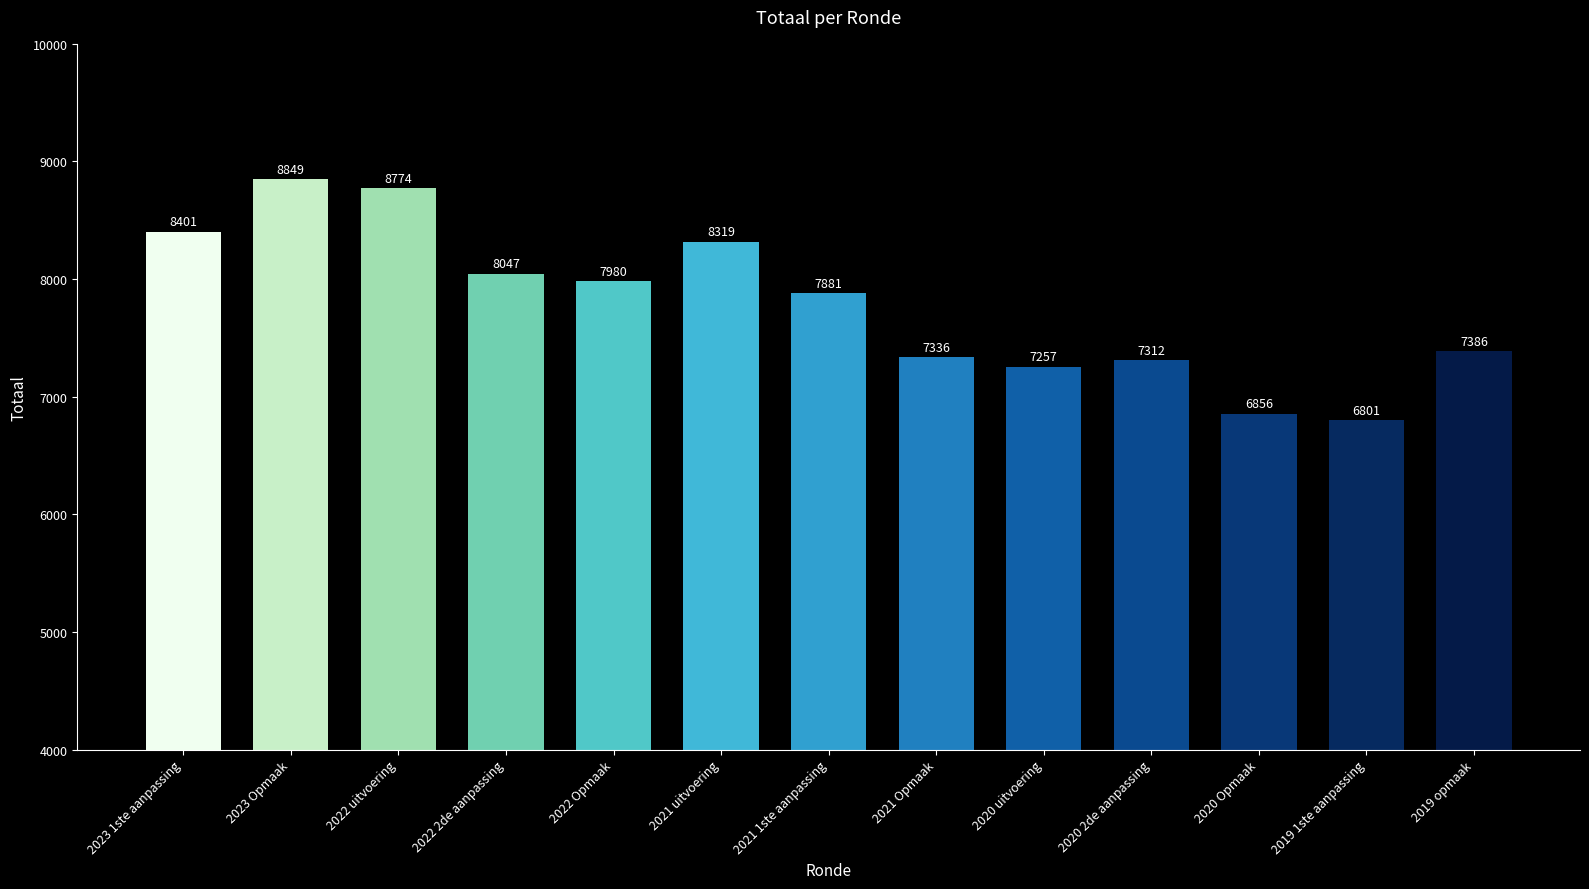

Where does the data first go above 7881?

2023 1ste aanpassing